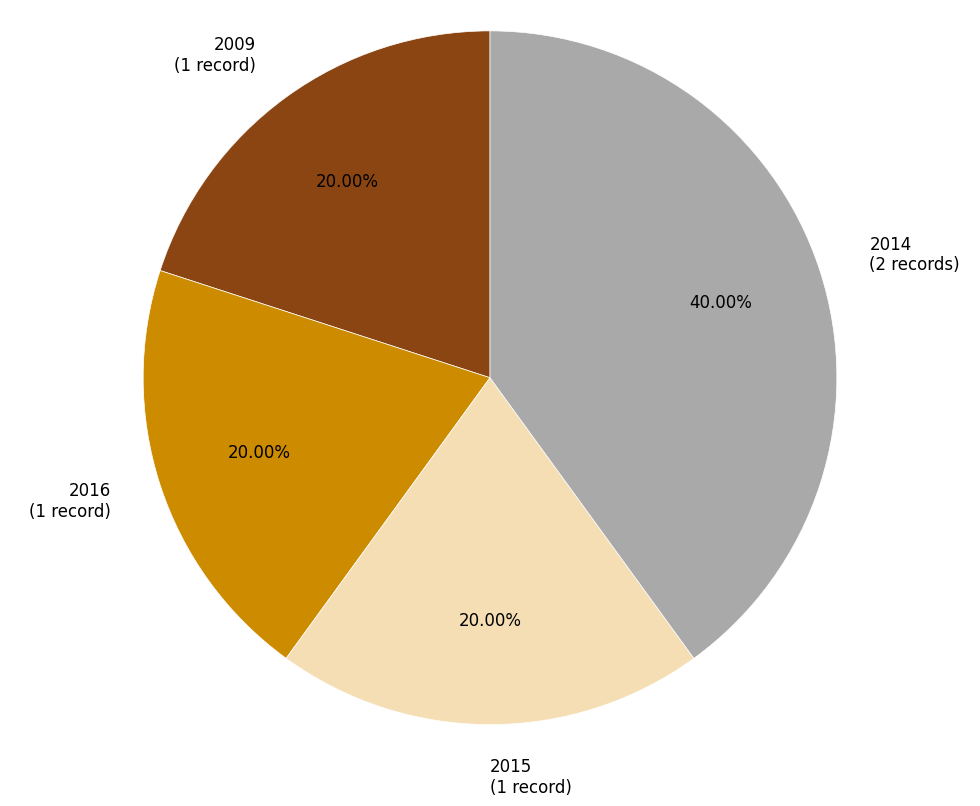

How much of the chart is everything except 2015?

80.0%